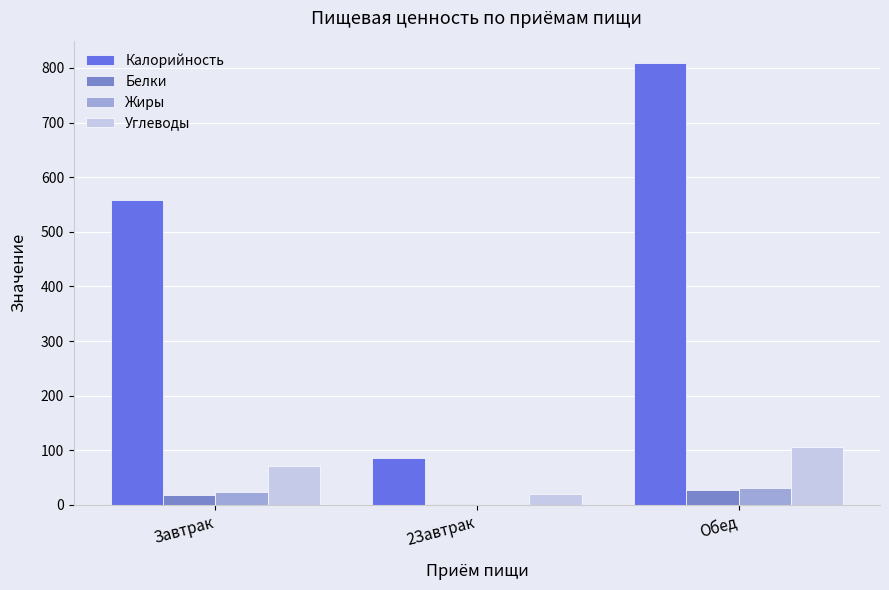

Which series changed the most between Завтрак and 2Завтрак?

Калорийность